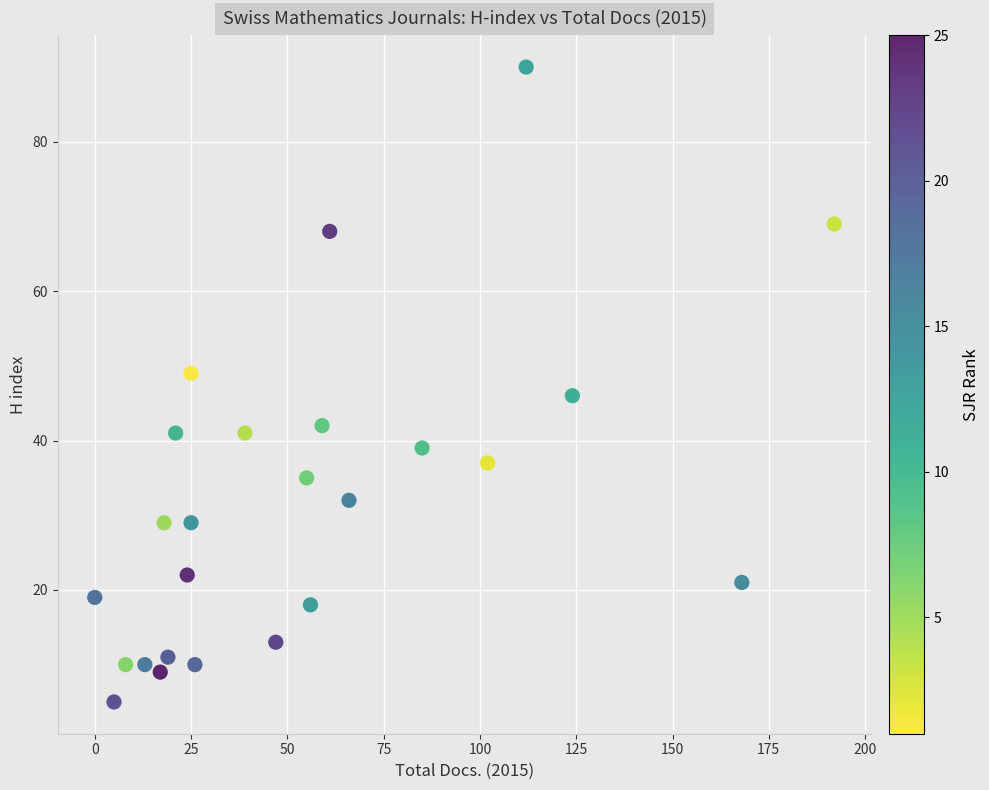

What is the range of Y values (max minus min)?

85